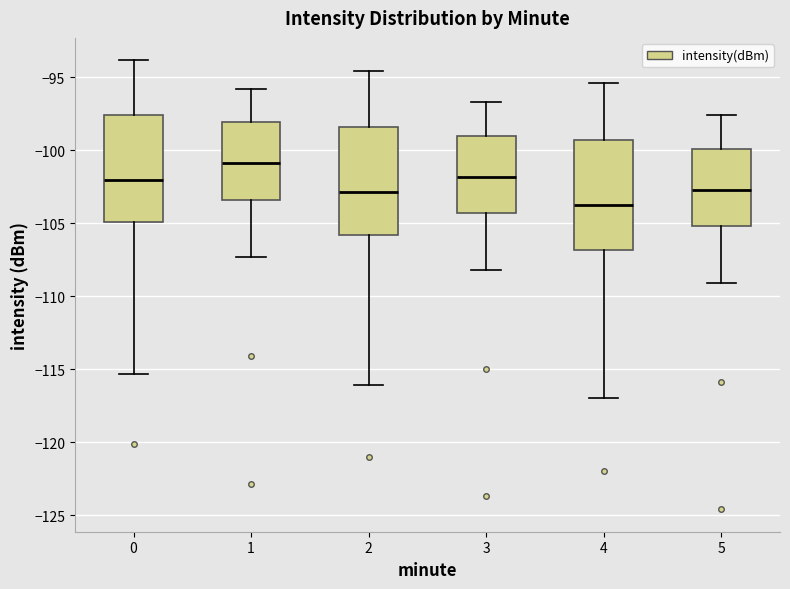

Reading left to right, transcribe this box plot: for each box, give where its median line is, the range the box spans, and where its two whiskers end, as read against the y-axis. The values are not printed on the chart, so give them approximately, as read against the axis.

0: median -102.0, box -105.0 to -97.5, whiskers -115.5 to -94.0
1: median -101.0, box -103.5 to -98.0, whiskers -107.5 to -96.0
2: median -103.0, box -106.0 to -98.5, whiskers -116.0 to -94.5
3: median -102.0, box -104.5 to -99.0, whiskers -108.0 to -96.5
4: median -103.5, box -107.0 to -99.5, whiskers -117.0 to -95.5
5: median -102.5, box -105.0 to -100.0, whiskers -109.0 to -97.5